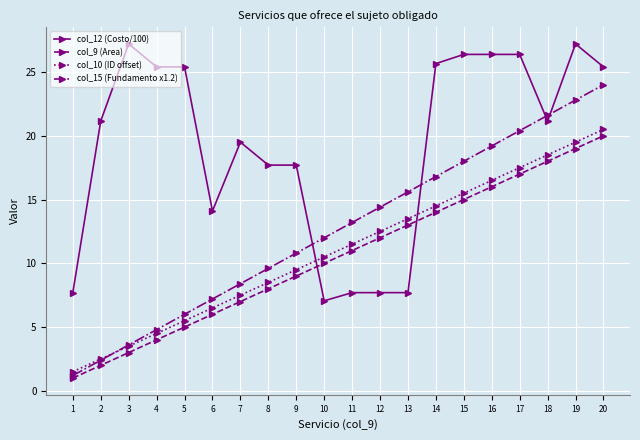

At how many categories does at least one series exceed 26?

5